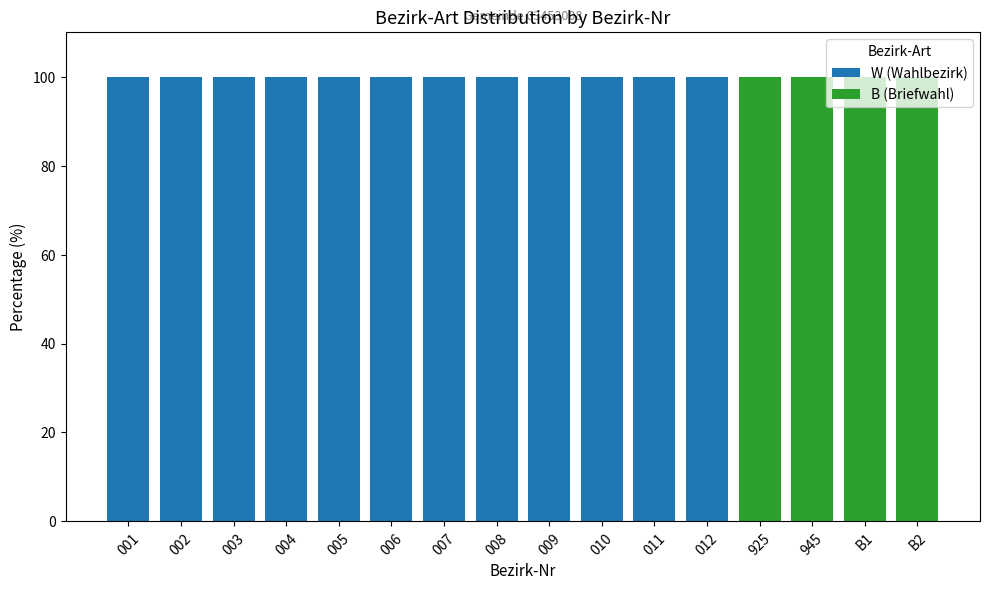

Count the number of categories in the chart.

16